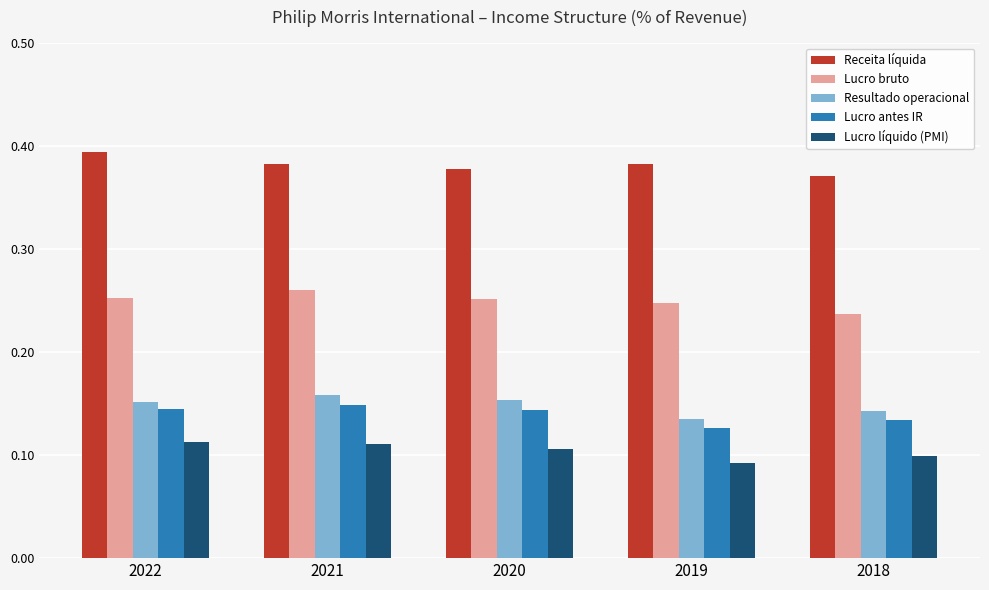

The value of Lucro antes IR at 2018 is 0.1. True or false?

True